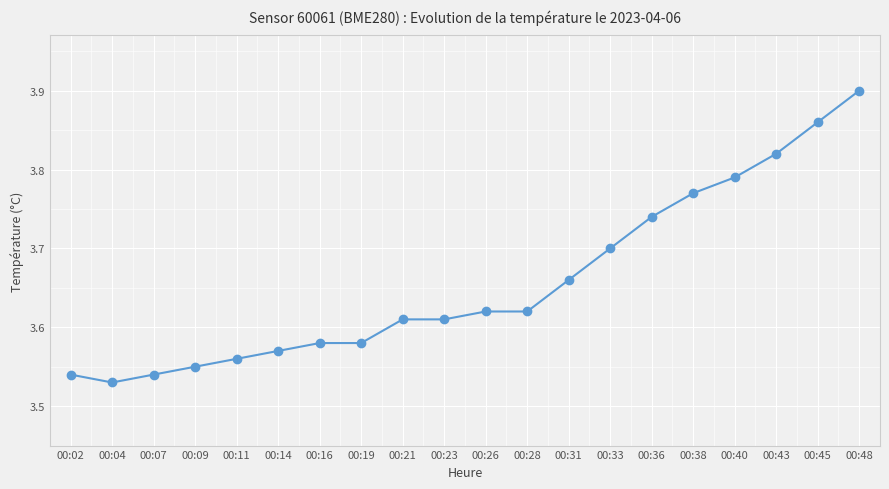

What is the ratio of the value at 00:38 to the value at 00:23?

1.0